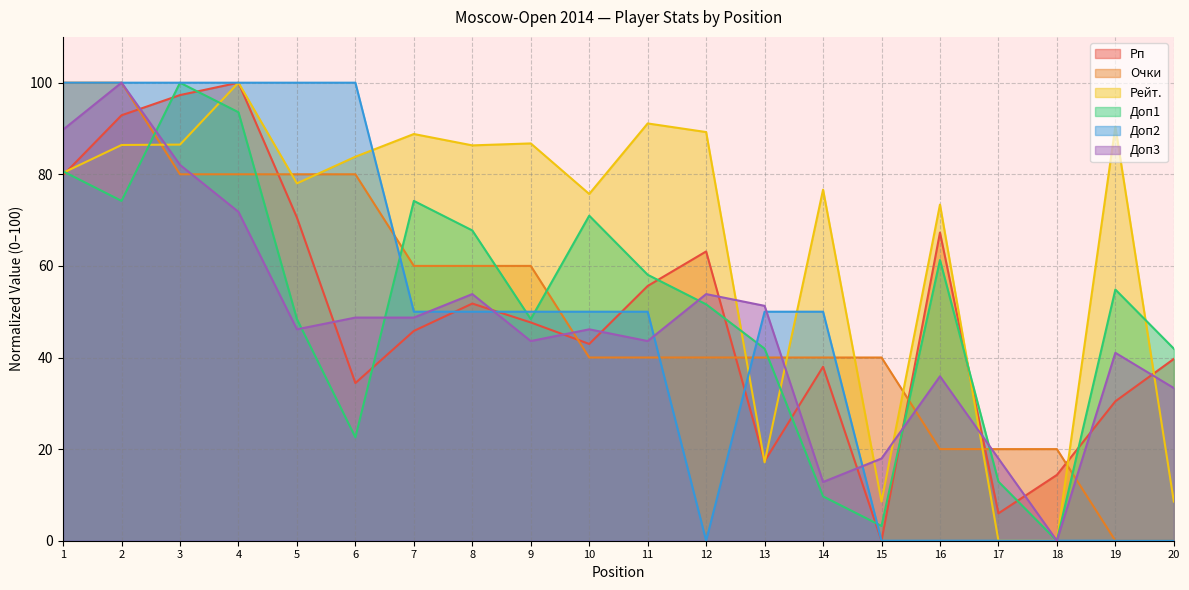

How many values in the Доп2 series exceed 49?

13